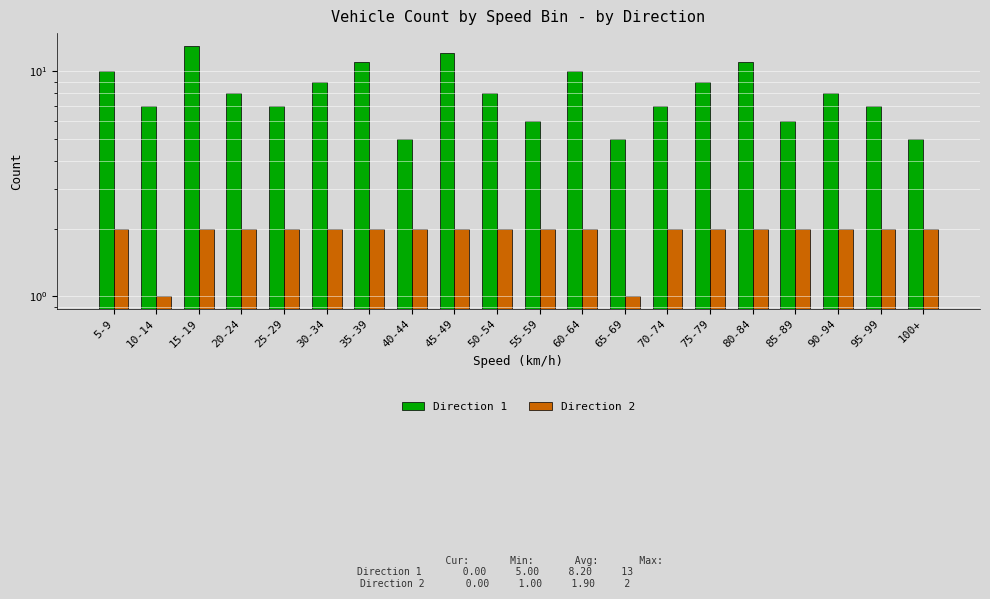

Rank the series at 60-64 from lowest to highest value.

Direction 2, Direction 1